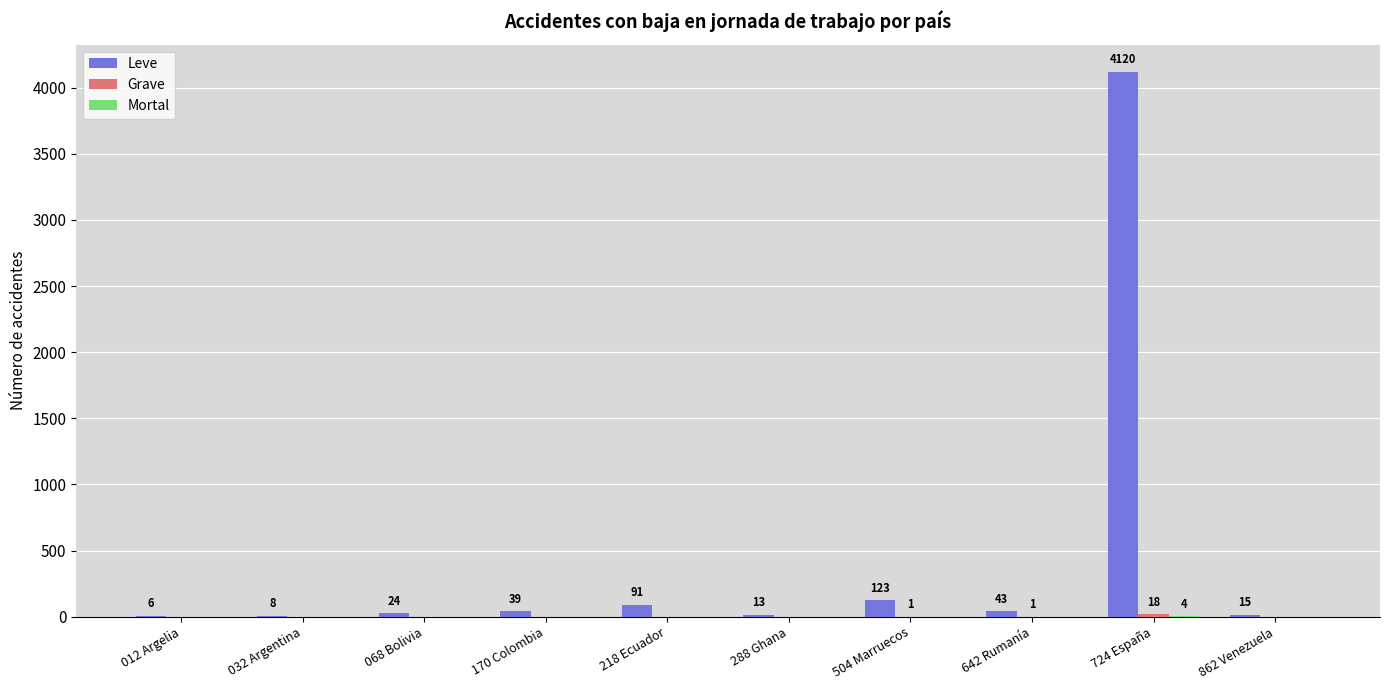

Which series has the largest total across all categories?

Leve